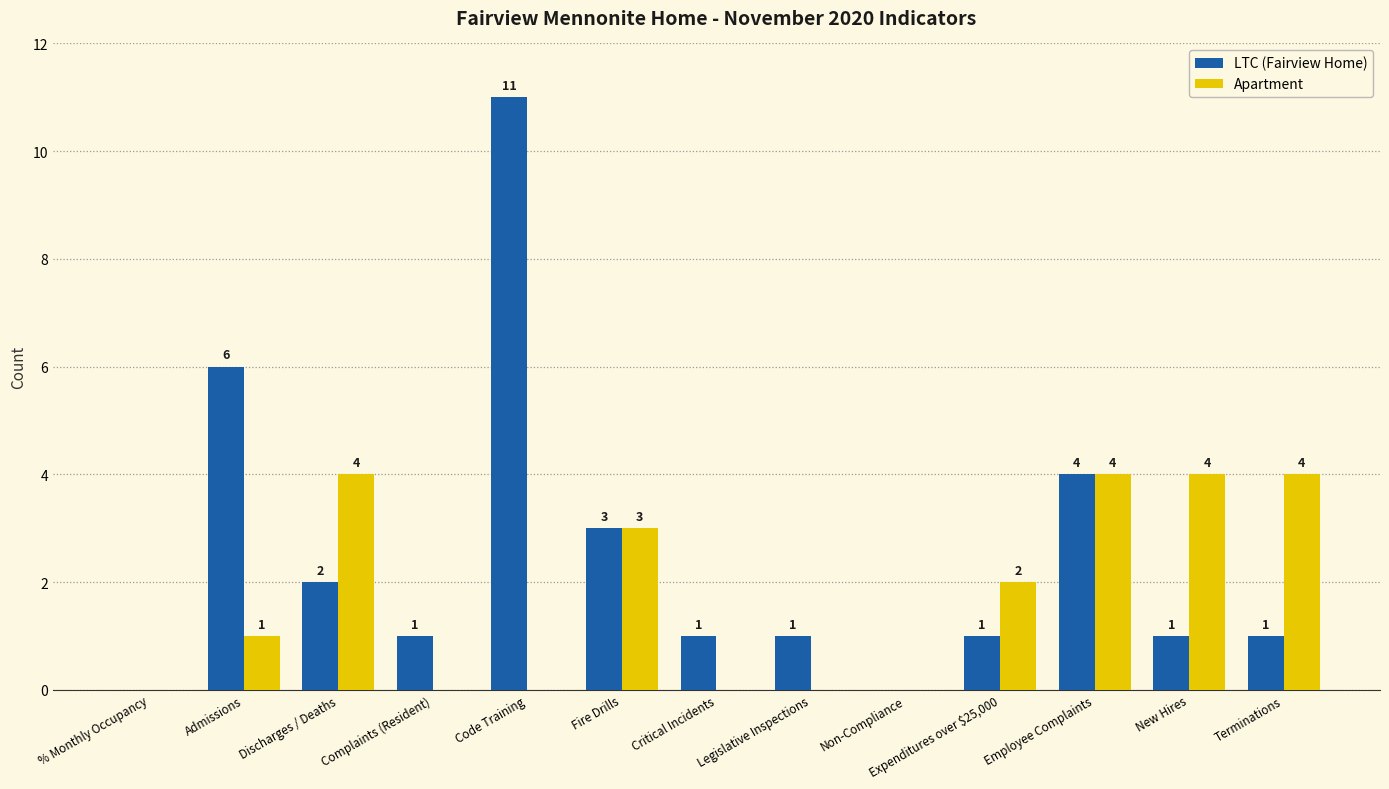

What is the spread (max minus min) of values at Code Training?

11